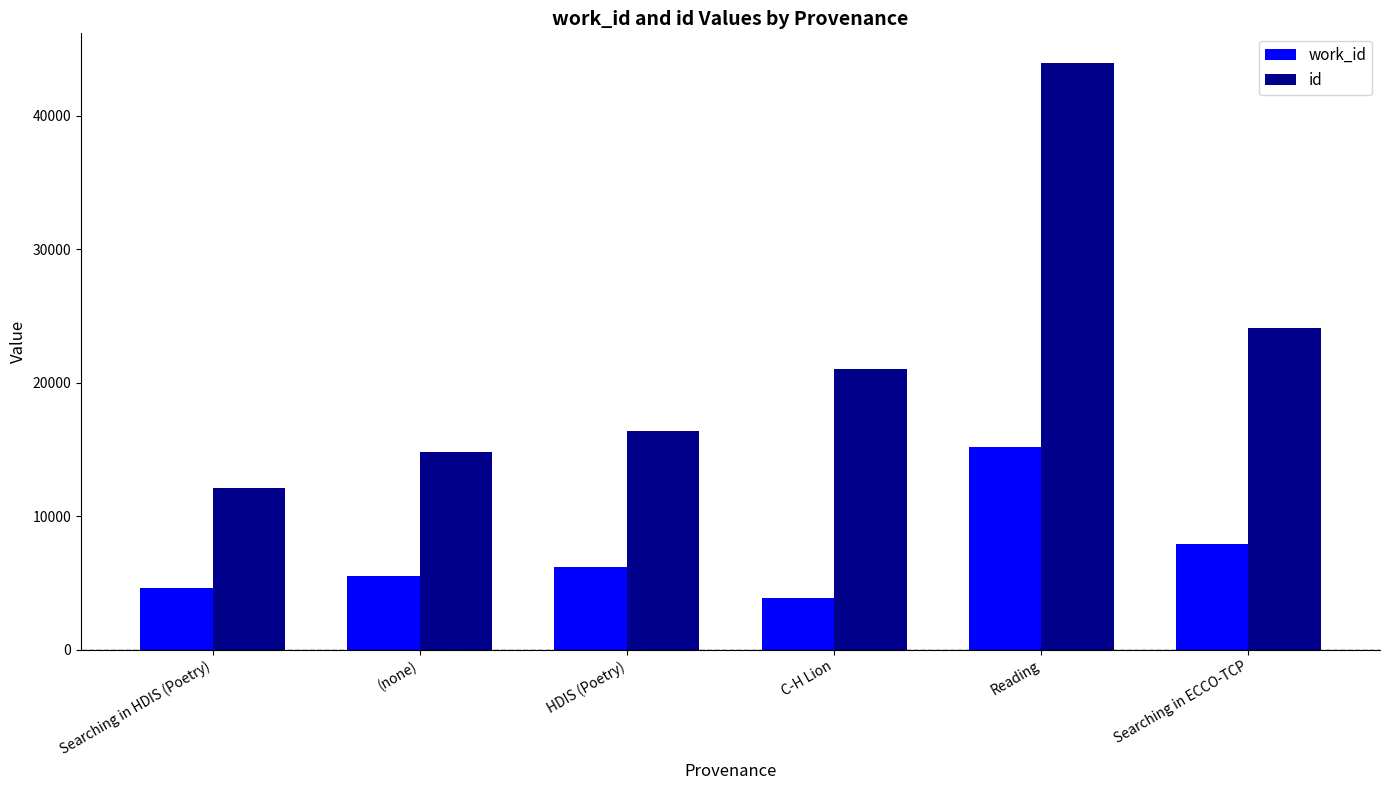

Reading right to left, extract all data points from this chart.

work_id: 7957	15177	3876	6191	5532	4598
id: 24130	43963	21031	16372	14799	12109